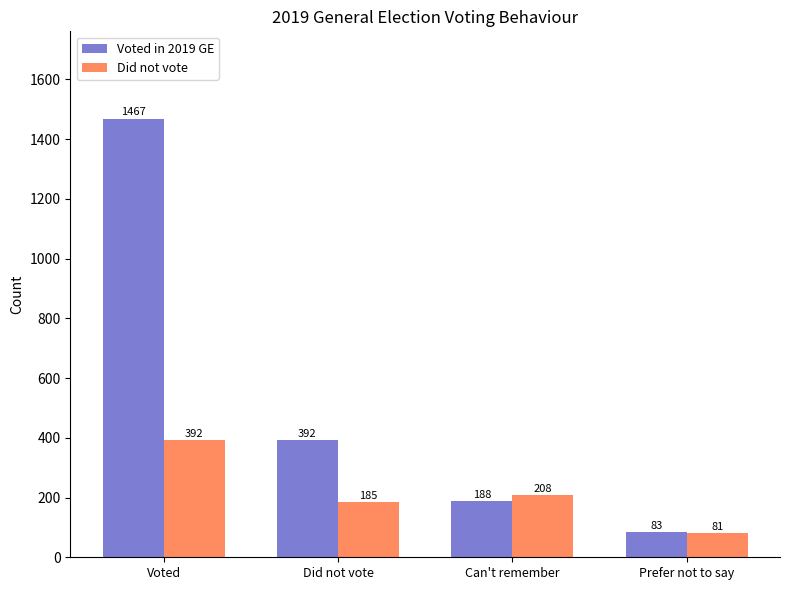

Reading right to left, extract all data points from this chart.

Voted in 2019 GE: 83	188	392	1467
Did not vote: 81	208	185	392